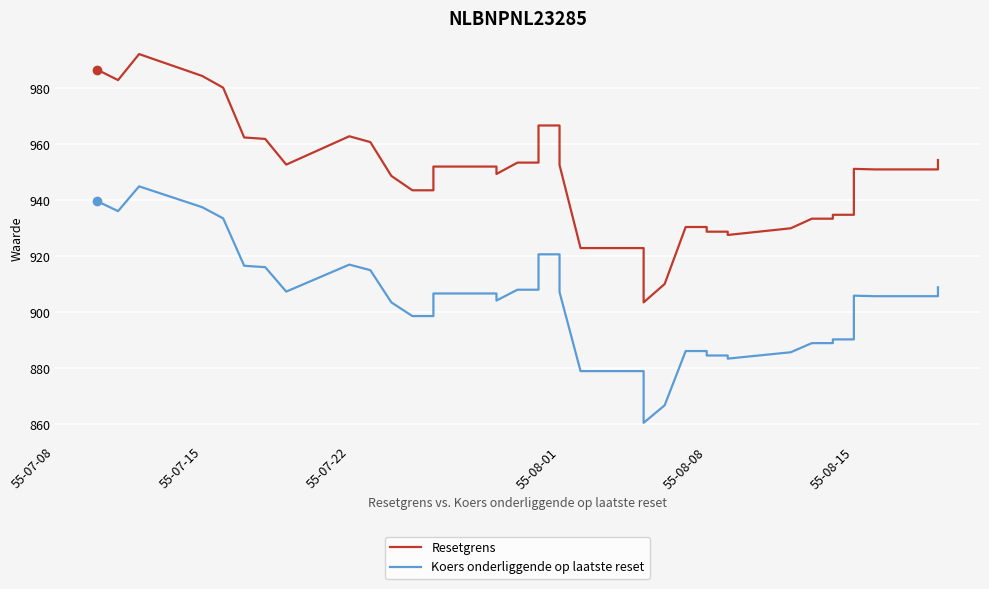

True or false: Koers onderliggende op laatste reset has a value of 1528.5 at 8.

False